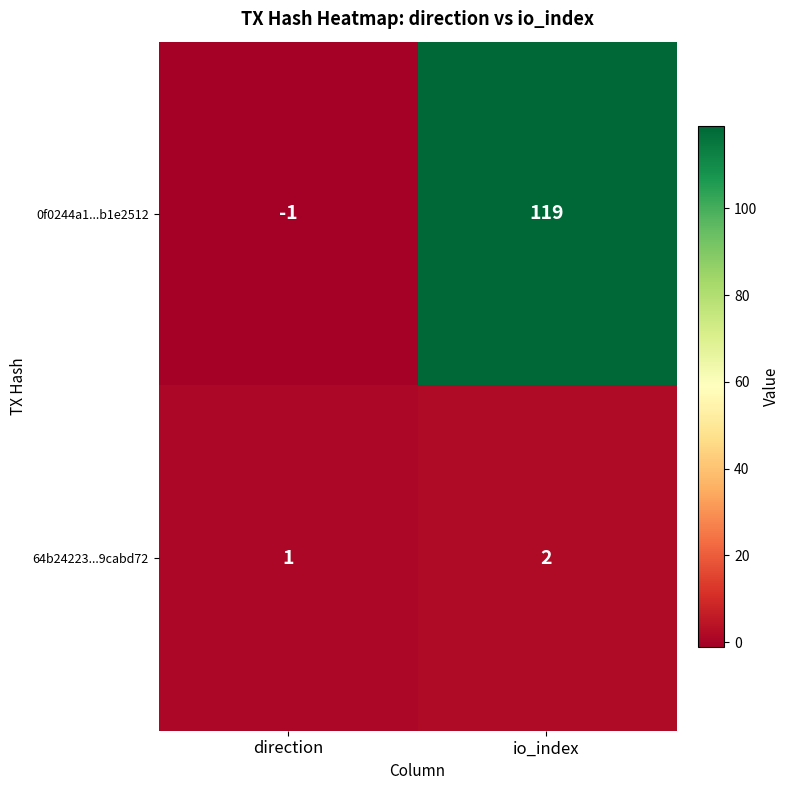

At direction, list the series in order from smallest to largest.

0f0244a1...b1e2512, 64b24223...9cabd72